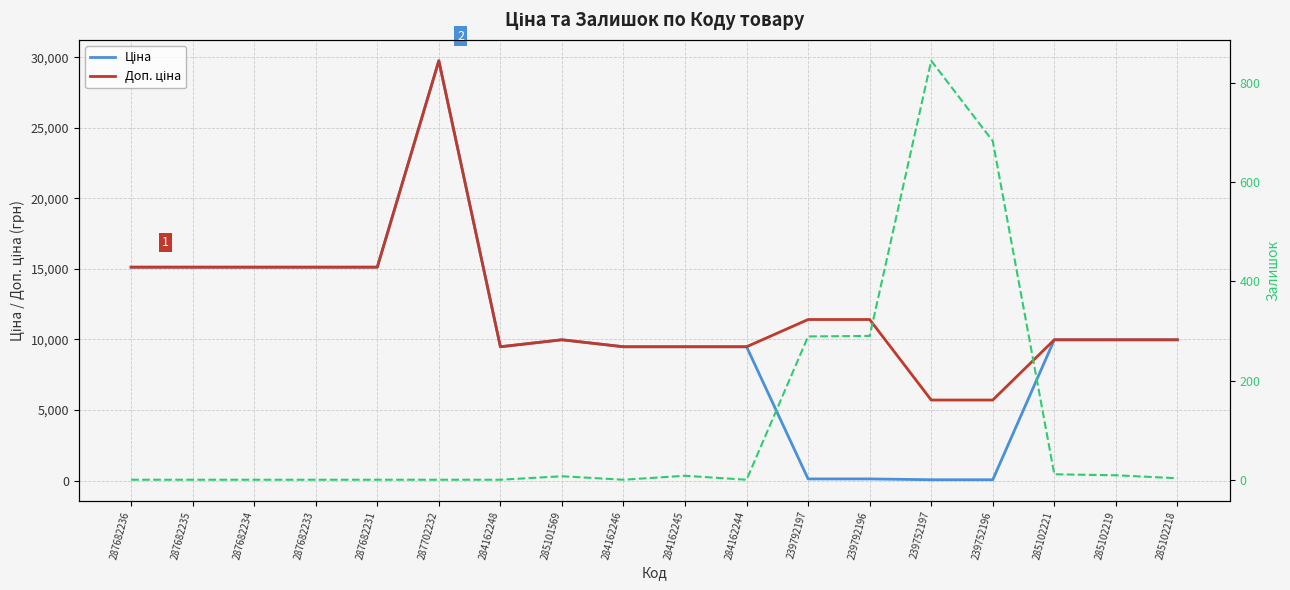

Is it true that Залишок equals -576.4 at 287682235?

False